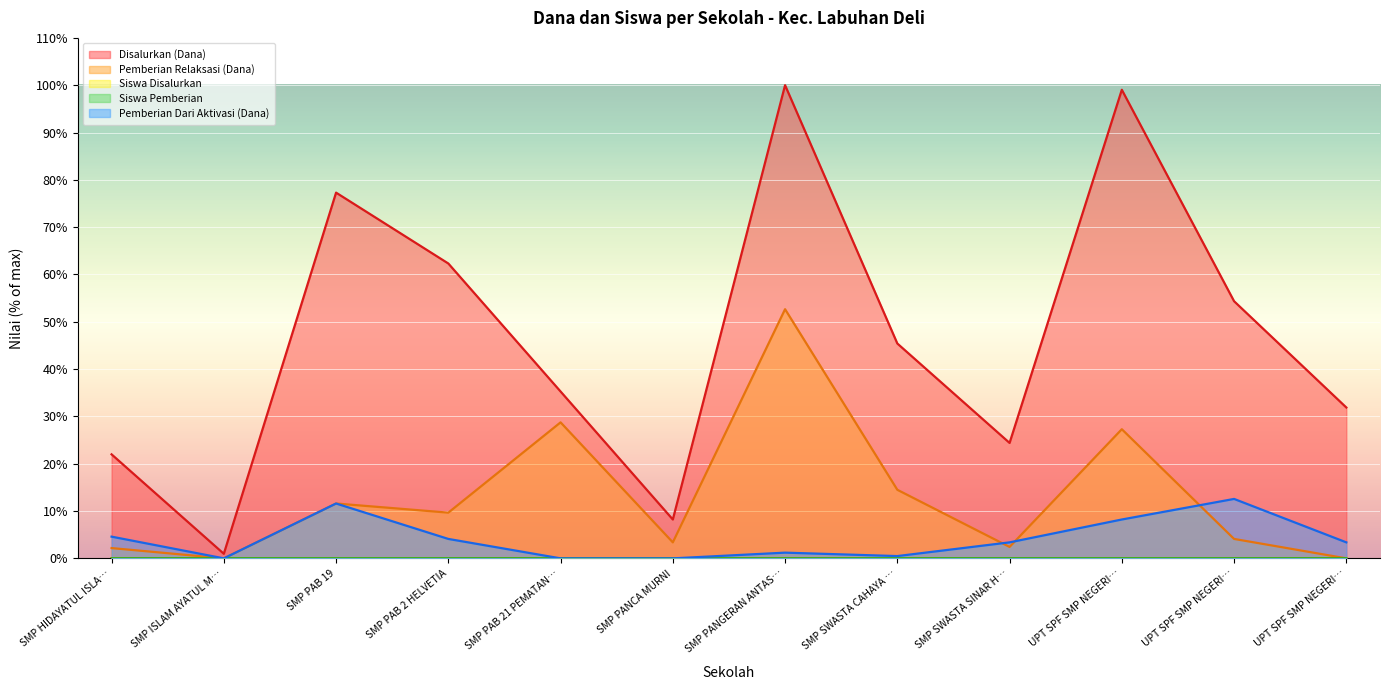

Where does the Disalurkan (Dana) series first go above 45?

SMP PAB 19